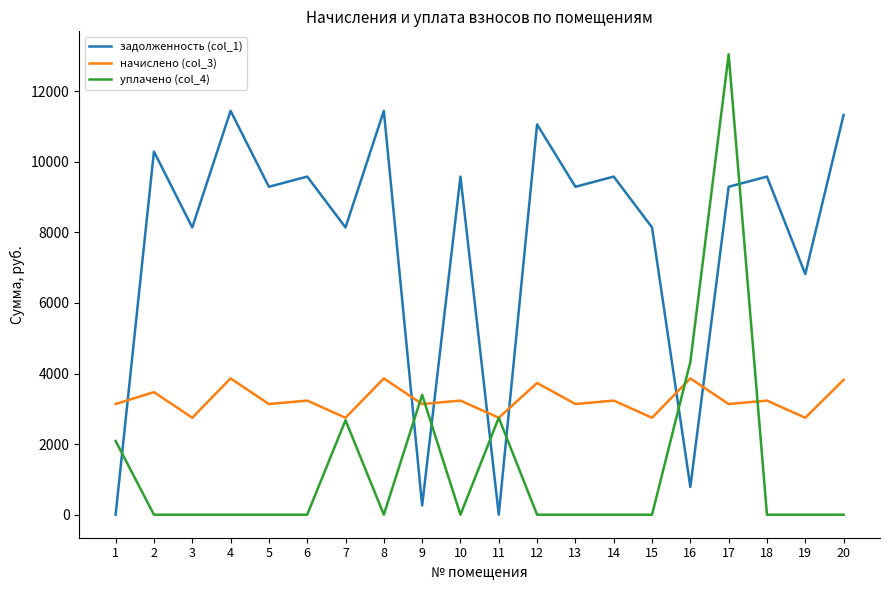

How many times do начислено (col_3) and задолженность (col_1) cross each other?

7